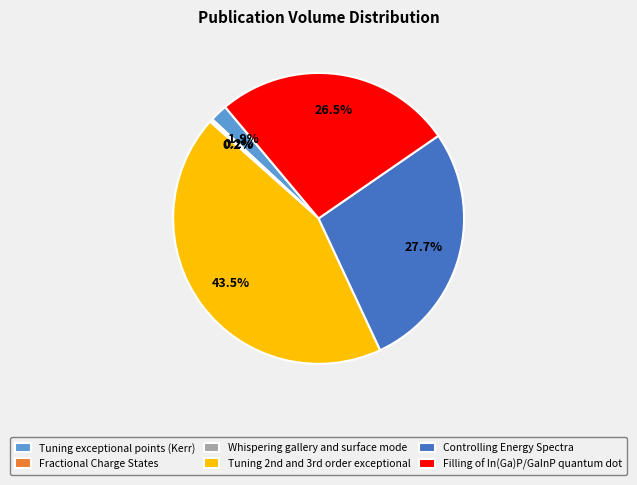

Which category has the biggest portion of the pie?

Tuning 2nd and 3rd order exceptional